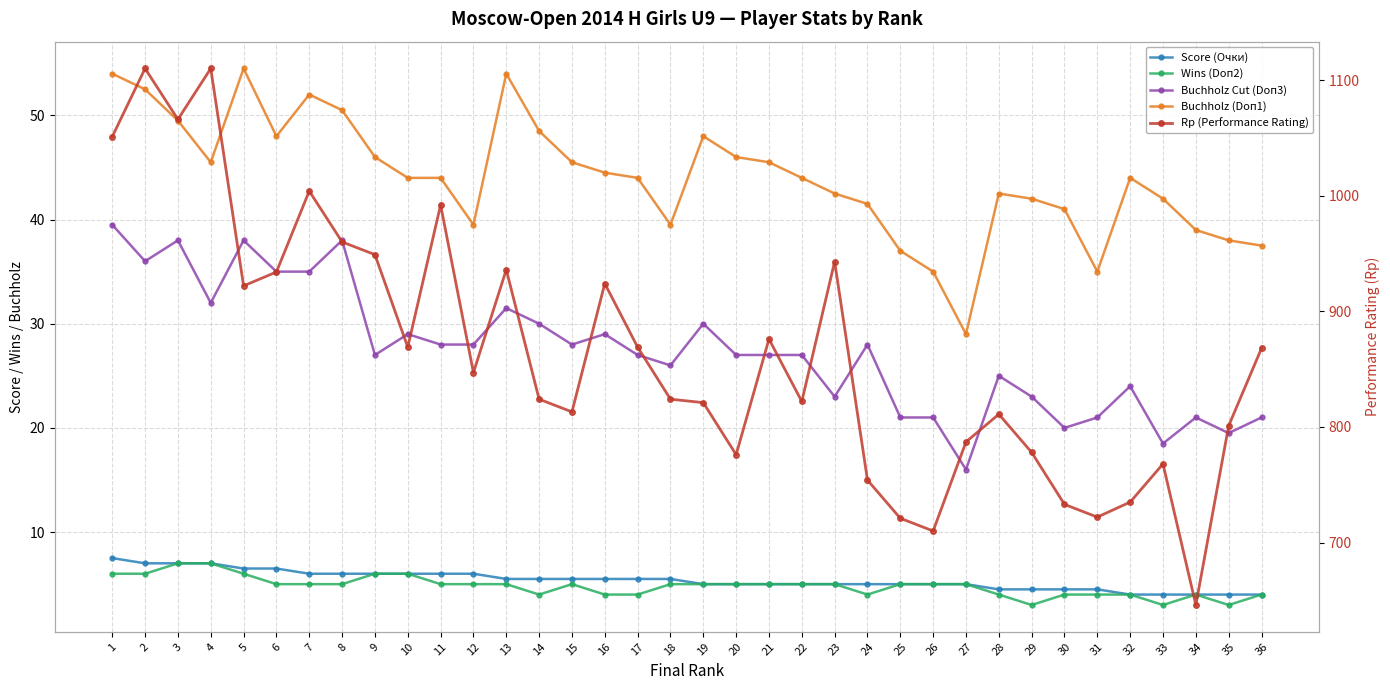

Reading left to right, what are all the values shown in this chart?

Score (Очки): 1=7.5	2=7.0	3=7.0	4=7.0	5=6.5	6=6.5	7=6.0	8=6.0	9=6.0	10=6.0	11=6.0	12=6.0	13=5.5	14=5.5	15=5.5	16=5.5	17=5.5	18=5.5	19=5.0	20=5.0	21=5.0	22=5.0	23=5.0	24=5.0	25=5.0	26=5.0	27=5.0	28=4.5	29=4.5	30=4.5	31=4.5	32=4.0	33=4.0	34=4.0	35=4.0	36=4.0
Wins (Doп2): 1=6.0	2=6.0	3=7.0	4=7.0	5=6.0	6=5.0	7=5.0	8=5.0	9=6.0	10=6.0	11=5.0	12=5.0	13=5.0	14=4.0	15=5.0	16=4.0	17=4.0	18=5.0	19=5.0	20=5.0	21=5.0	22=5.0	23=5.0	24=4.0	25=5.0	26=5.0	27=5.0	28=4.0	29=3.0	30=4.0	31=4.0	32=4.0	33=3.0	34=4.0	35=3.0	36=4.0
Buchholz Cut (Doп3): 1=39.5	2=36.0	3=38.0	4=32.0	5=38.0	6=35.0	7=35.0	8=38.0	9=27.0	10=29.0	11=28.0	12=28.0	13=31.5	14=30.0	15=28.0	16=29.0	17=27.0	18=26.0	19=30.0	20=27.0	21=27.0	22=27.0	23=23.0	24=28.0	25=21.0	26=21.0	27=16.0	28=25.0	29=23.0	30=20.0	31=21.0	32=24.0	33=18.5	34=21.0	35=19.5	36=21.0
Buchholz (Doп1): 1=54.0	2=52.5	3=49.5	4=45.5	5=54.5	6=48.0	7=52.0	8=50.5	9=46.0	10=44.0	11=44.0	12=39.5	13=54.0	14=48.5	15=45.5	16=44.5	17=44.0	18=39.5	19=48.0	20=46.0	21=45.5	22=44.0	23=42.5	24=41.5	25=37.0	26=35.0	27=29.0	28=42.5	29=42.0	30=41.0	31=35.0	32=44.0	33=42.0	34=39.0	35=38.0	36=37.5
Rp (Performance Rating): 1=1051.0	2=1110.0	3=1066.0	4=1110.0	5=922.0	6=934.0	7=1004.0	8=960.0	9=949.0	10=869.0	11=992.0	12=847.0	13=936.0	14=824.0	15=813.0	16=924.0	17=869.0	18=824.0	19=821.0	20=776.0	21=876.0	22=822.0	23=943.0	24=754.0	25=721.0	26=710.0	27=787.0	28=811.0	29=778.0	30=733.0	31=722.0	32=735.0	33=768.0	34=646.0	35=801.0	36=868.0